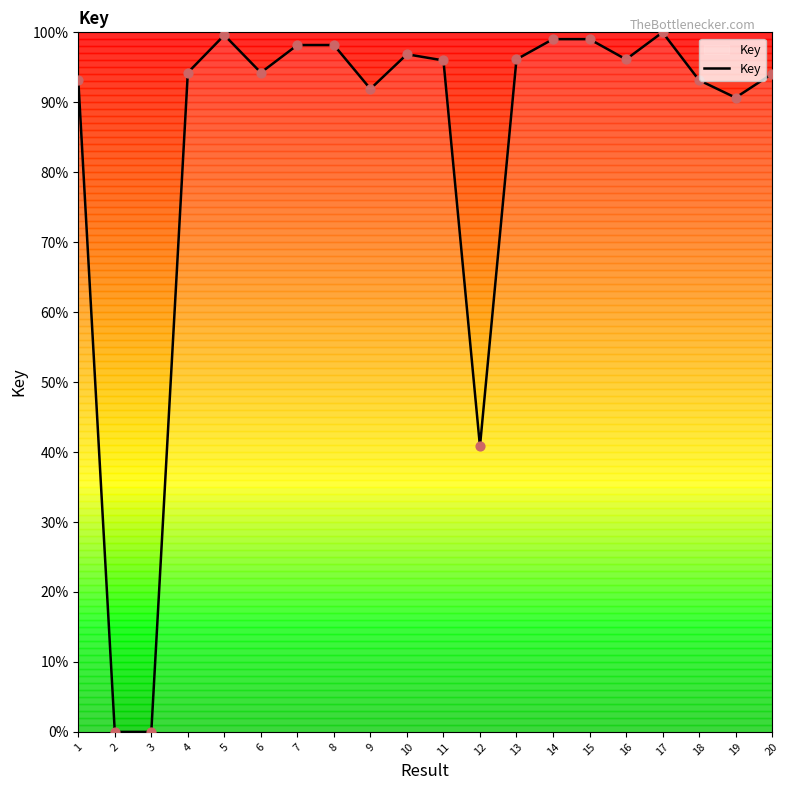

What is the change in value from 9 to 13?

+4.2